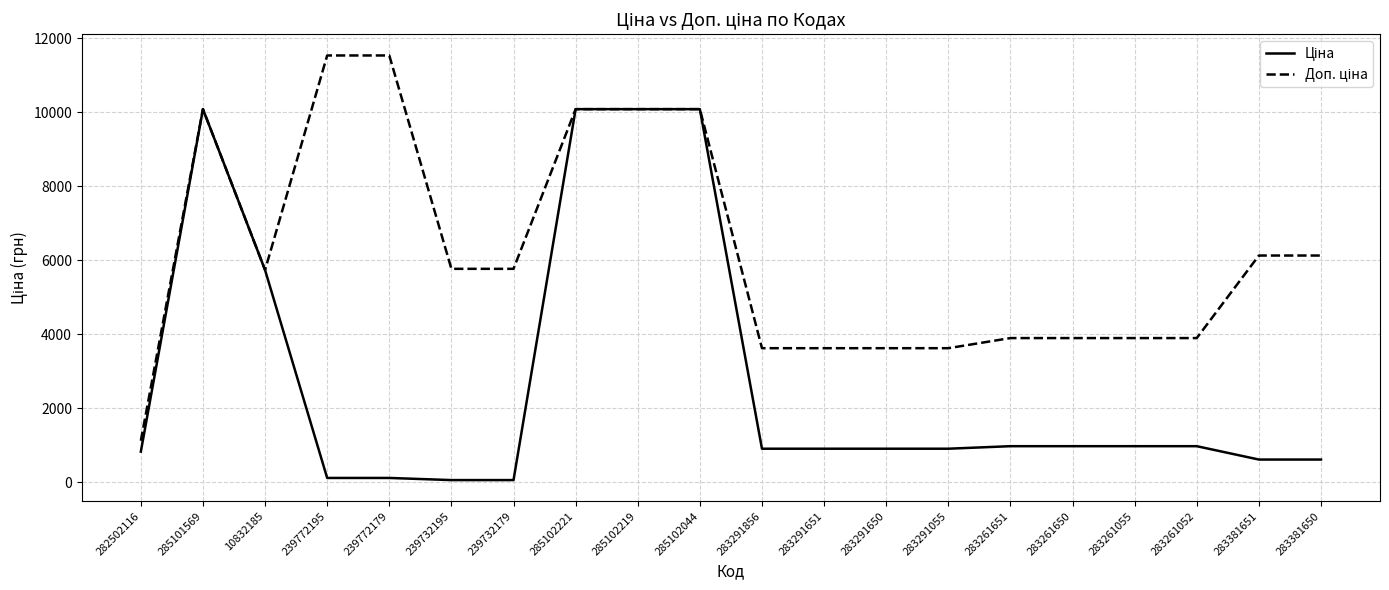

What is the total value across all series at 285101569?

20171.6